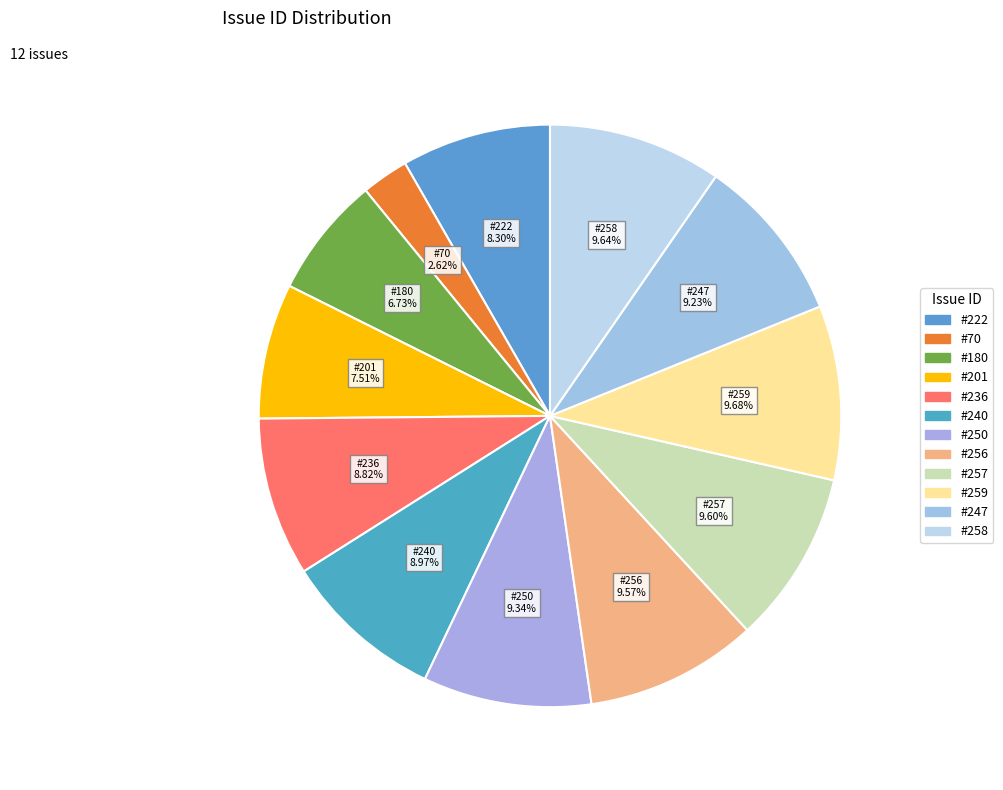

Is there a majority slice in this chart?

No